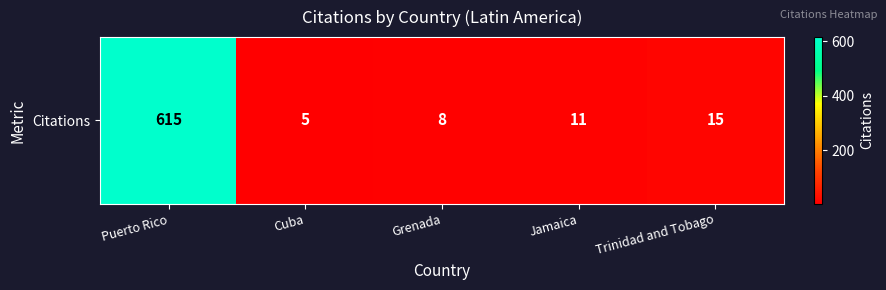

At which category does the chart reach its peak across all series?

Puerto Rico